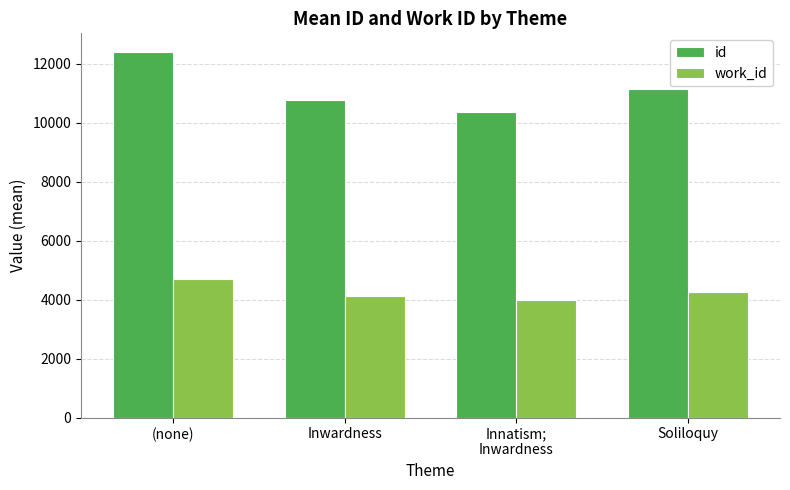

Rank the categories by id value from highest to lowest.

(none), Soliloquy, Inwardness, Innatism;
Inwardness